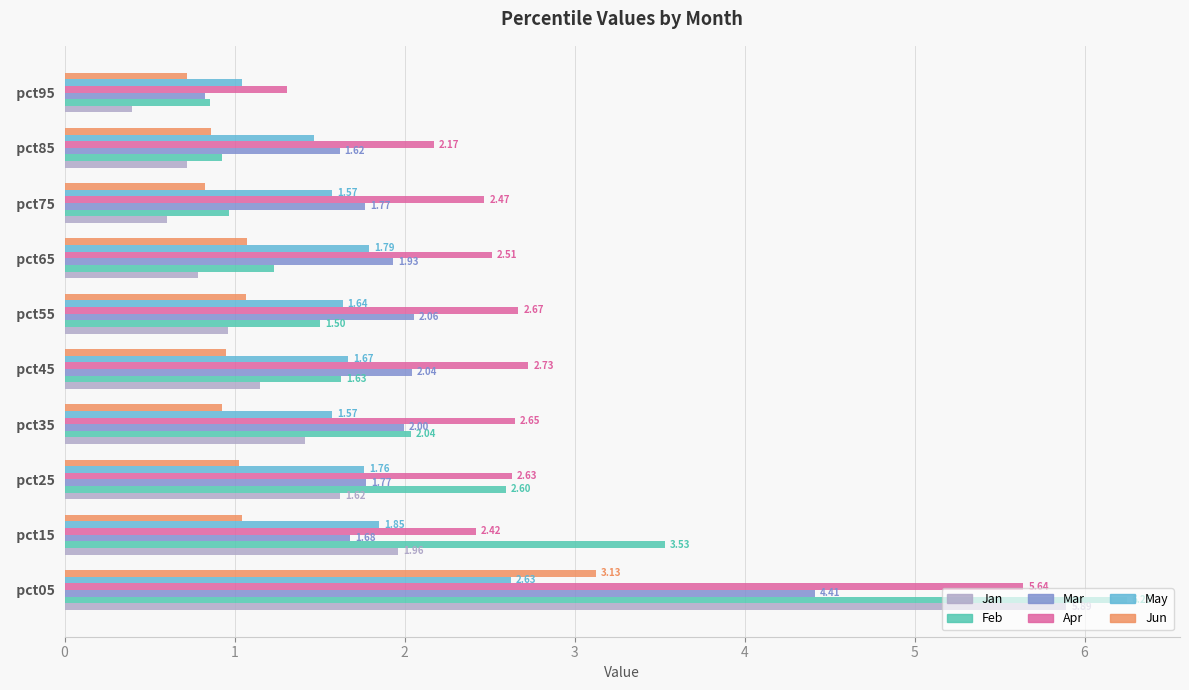

Is the value of Jun at   pct95 greater than the value of Jan at   pct05?

No